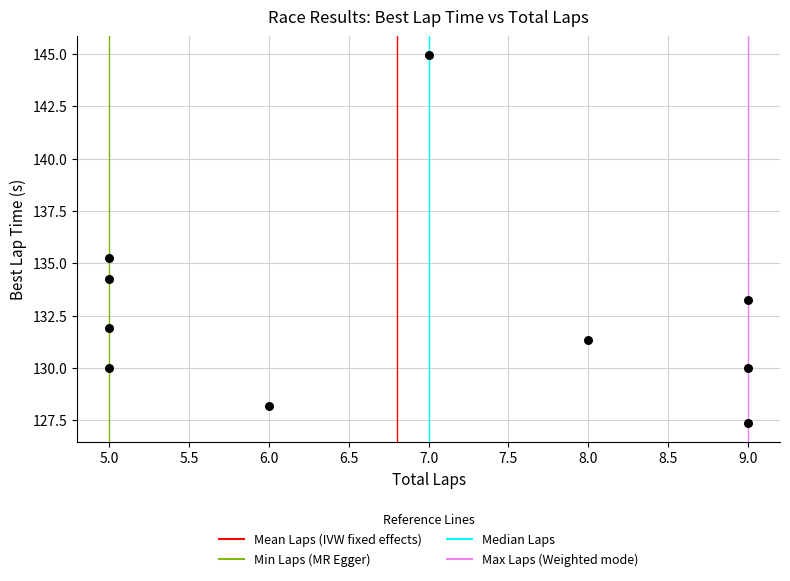

What Y value in the scatter plot is closest to 136?

135.3